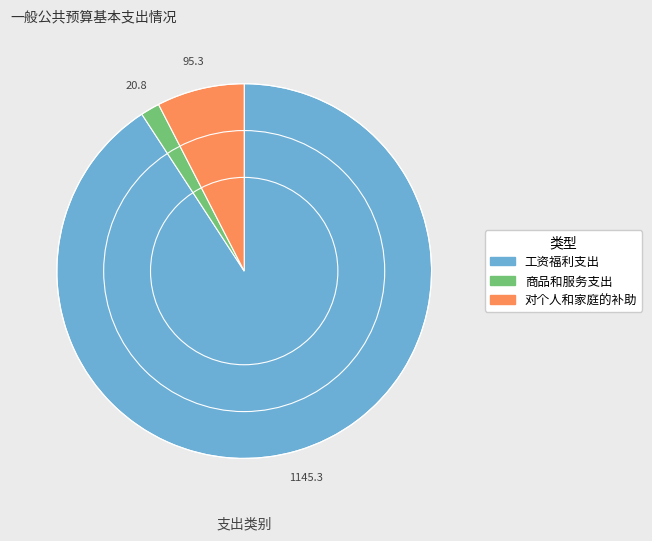

Which slice is the smallest?

商品和服务支出